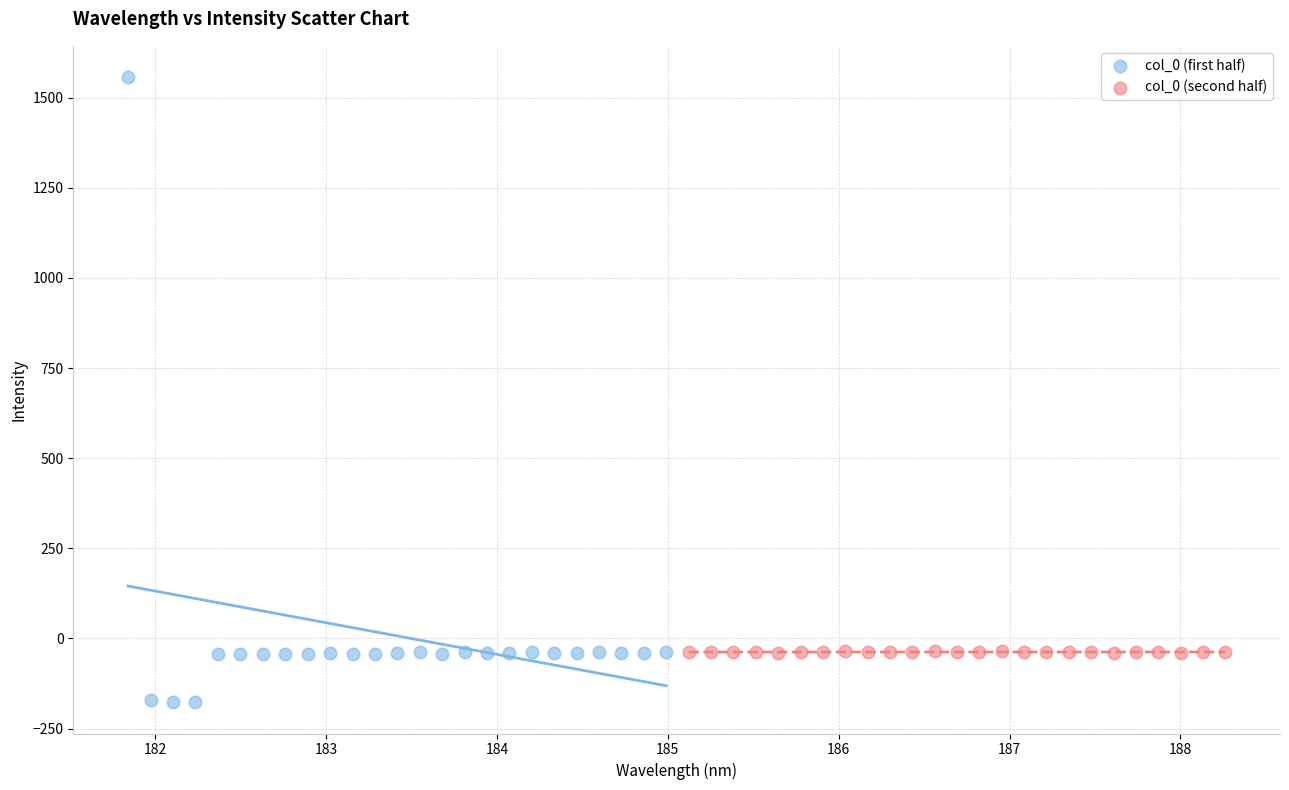

What are all the series names shown in the legend?

col_0 (first half), col_0 (second half)